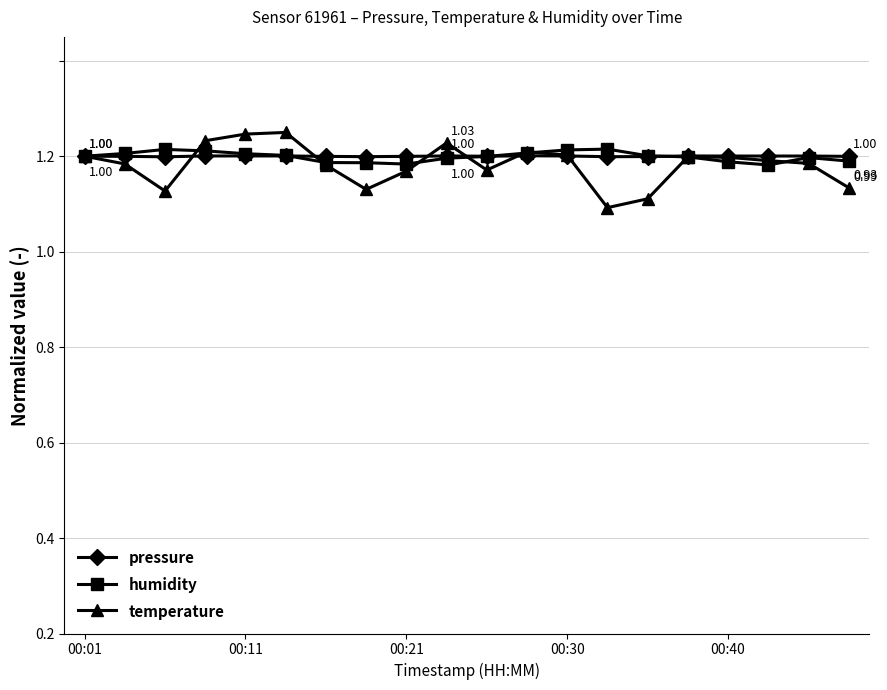

How many interior local peaks does the humidity series have?

3